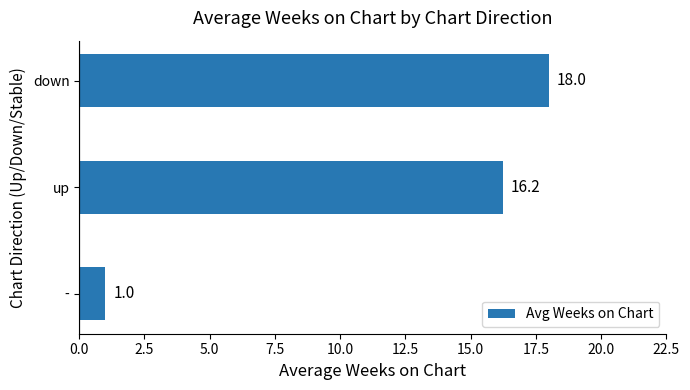

What is the ratio of the value at up to the value at -?

16.2